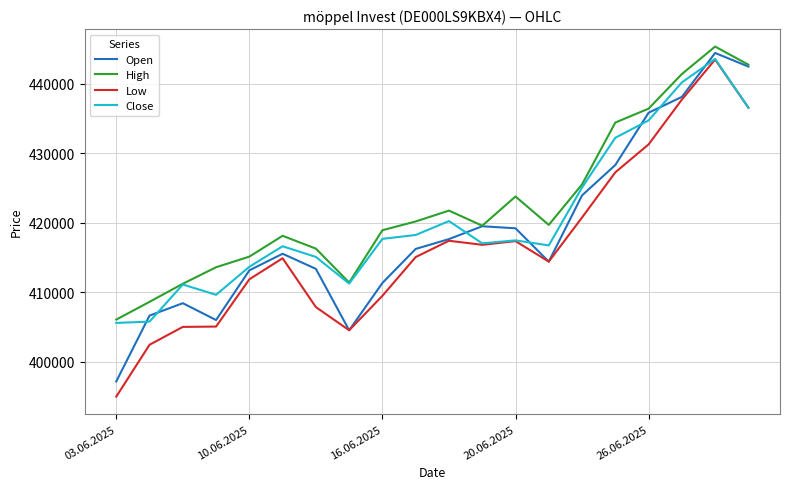

How many lines are shown in the chart?

4